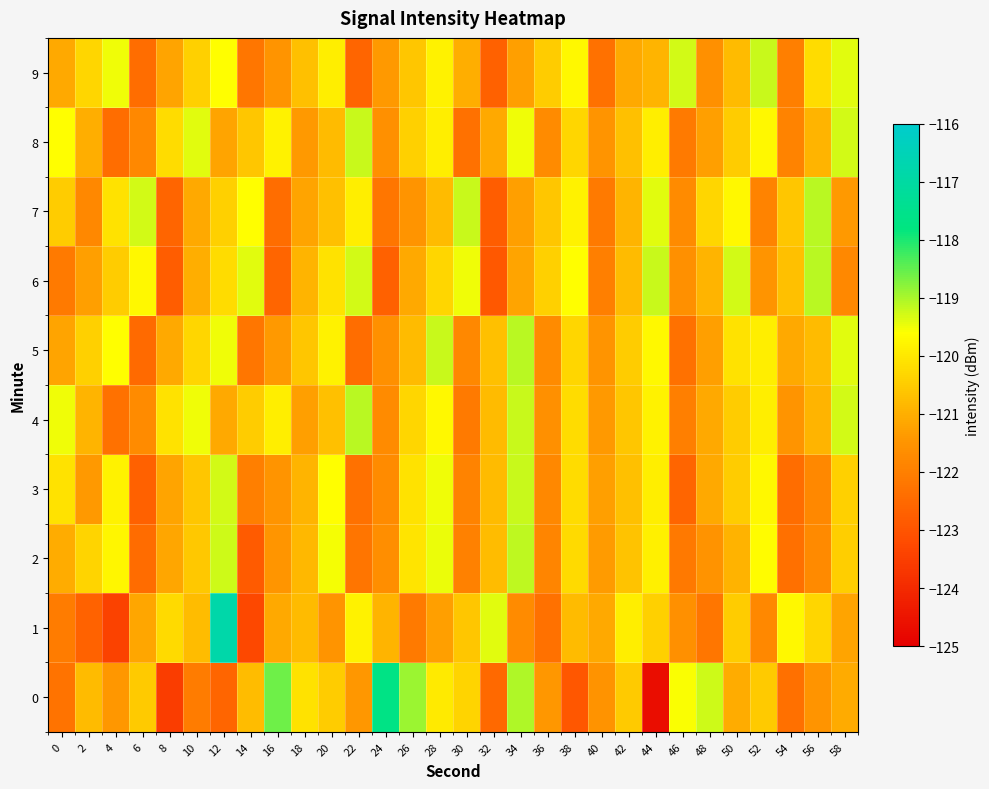

Reading right to left, extract all data points from this chart.

0: 58=-121.1	56=-121.5	54=-122.3	52=-120.5	50=-121.0	48=-119.2	46=-119.6	44=-124.7	42=-120.5	40=-121.5	38=-122.9	36=-121.4	34=-119.1	32=-122.5	30=-120.3	28=-120.0	26=-118.9	24=-117.7	22=-121.4	20=-120.5	18=-120.1	16=-118.6	14=-120.8	12=-122.6	10=-122.1	8=-123.6	6=-120.5	4=-121.4	2=-120.8	0=-122.3
1: 58=-121.2	56=-120.3	54=-119.7	52=-121.8	50=-120.5	48=-122.2	46=-121.6	44=-120.4	42=-119.9	40=-121.1	38=-120.8	36=-122.3	34=-121.7	32=-119.4	30=-120.6	28=-121.3	26=-122.1	24=-120.9	22=-119.8	20=-121.5	18=-120.8	16=-121.1	14=-123.3	12=-116.8	10=-120.8	8=-120.2	6=-121.2	4=-123.5	2=-122.7	0=-122.1
2: 58=-120.5	56=-121.8	54=-122.3	52=-119.7	50=-121.0	48=-121.5	46=-122.2	44=-119.8	42=-120.7	40=-121.3	38=-120.2	36=-121.8	34=-119.2	32=-120.8	30=-122.0	28=-119.5	26=-120.0	24=-121.7	22=-122.2	20=-119.5	18=-120.8	16=-121.5	14=-122.8	12=-119.2	10=-120.5	8=-121.2	6=-122.5	4=-119.8	2=-120.3	0=-121.0
3: 58=-120.4	56=-121.8	54=-122.4	52=-119.7	50=-120.5	48=-121.1	46=-122.6	44=-119.9	42=-120.7	40=-121.3	38=-120.2	36=-121.8	34=-119.2	32=-120.8	30=-121.9	28=-119.5	26=-120.1	24=-121.7	22=-122.3	20=-119.6	18=-120.9	16=-121.5	14=-122.0	12=-119.3	10=-120.6	8=-121.2	6=-122.7	4=-119.8	2=-121.4	0=-120.1
4: 58=-119.3	56=-120.9	54=-121.5	52=-119.9	50=-120.5	48=-121.1	46=-122.0	44=-119.8	42=-120.6	40=-121.4	38=-120.2	36=-121.6	34=-119.2	32=-120.8	30=-122.1	28=-119.7	26=-120.3	24=-121.7	22=-119.1	20=-120.7	18=-121.3	16=-119.9	14=-120.5	12=-121.1	10=-119.5	8=-120.1	6=-121.7	4=-122.3	2=-120.9	0=-119.5
5: 58=-119.4	56=-120.8	54=-121.1	52=-119.9	50=-120.1	48=-121.3	46=-122.3	44=-119.7	42=-120.5	40=-121.5	38=-120.3	36=-121.7	34=-119.1	32=-120.7	30=-121.8	28=-119.2	26=-120.8	24=-121.6	22=-122.4	20=-119.8	18=-120.6	16=-121.4	14=-122.2	12=-119.5	10=-120.3	8=-121.1	6=-122.5	4=-119.6	2=-120.4	0=-121.2
6: 58=-121.8	56=-119.1	54=-120.7	52=-121.5	50=-119.3	48=-120.9	46=-121.6	44=-119.2	42=-120.8	40=-122.0	38=-119.6	36=-120.4	34=-121.2	32=-122.9	30=-119.5	28=-120.3	26=-121.1	24=-122.7	22=-119.3	20=-120.1	18=-120.9	16=-122.6	14=-119.4	12=-120.2	10=-121.0	8=-122.8	6=-119.7	4=-120.5	2=-121.3	0=-122.1
7: 58=-121.4	56=-119.1	54=-120.6	52=-121.9	50=-119.7	48=-120.3	46=-121.7	44=-119.4	42=-120.9	40=-122.1	38=-119.8	36=-120.6	34=-121.3	32=-122.8	30=-119.2	28=-120.8	26=-121.5	24=-122.2	22=-119.9	20=-120.7	18=-121.2	16=-122.4	14=-119.6	12=-120.4	10=-121.1	8=-122.6	6=-119.3	4=-120.1	2=-121.8	0=-120.5
8: 58=-119.3	56=-120.9	54=-121.9	52=-119.7	50=-120.5	48=-121.3	46=-122.1	44=-119.9	42=-120.7	40=-121.5	38=-120.3	36=-121.7	34=-119.5	32=-121.1	30=-122.3	28=-119.9	26=-120.4	24=-121.6	22=-119.2	20=-120.8	18=-121.4	16=-119.8	14=-120.6	12=-121.2	10=-119.4	8=-120.2	6=-121.8	4=-122.4	2=-121.0	0=-119.6
9: 58=-119.4	56=-120.2	54=-122.0	52=-119.2	50=-120.8	48=-121.6	46=-119.3	44=-120.9	42=-121.1	40=-122.3	38=-119.7	36=-120.5	34=-121.3	32=-122.7	30=-121.0	28=-119.8	26=-120.6	24=-121.4	22=-122.6	20=-119.9	18=-120.7	16=-121.5	14=-122.2	12=-119.6	10=-120.4	8=-121.2	6=-122.4	4=-119.5	2=-120.3	0=-121.1